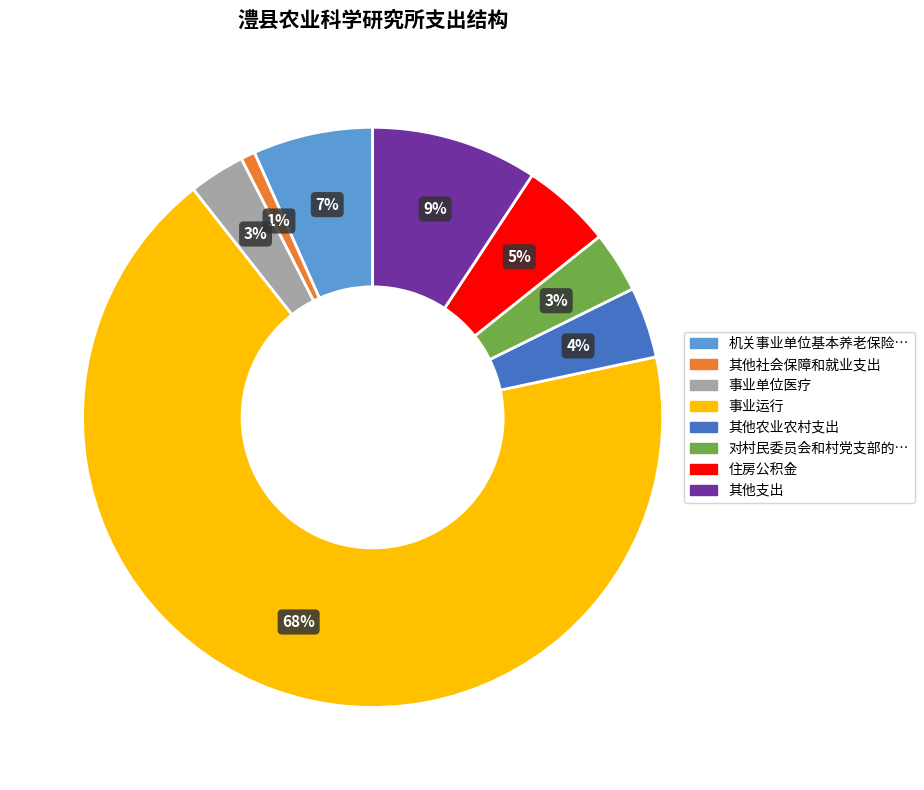

To the nearest percent, what is the average slice percentage?

12%